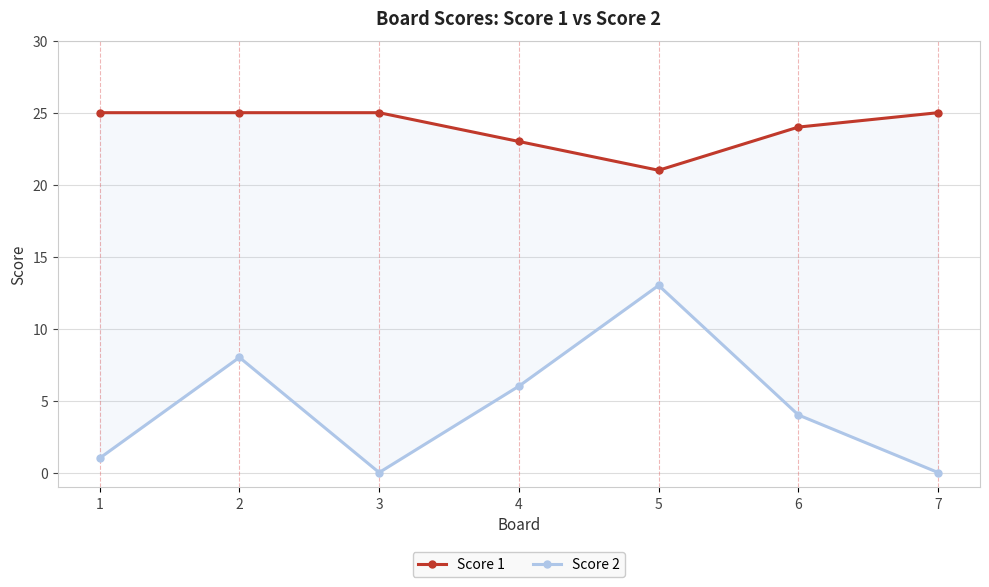

At which category is the sum across all series the highest?

5